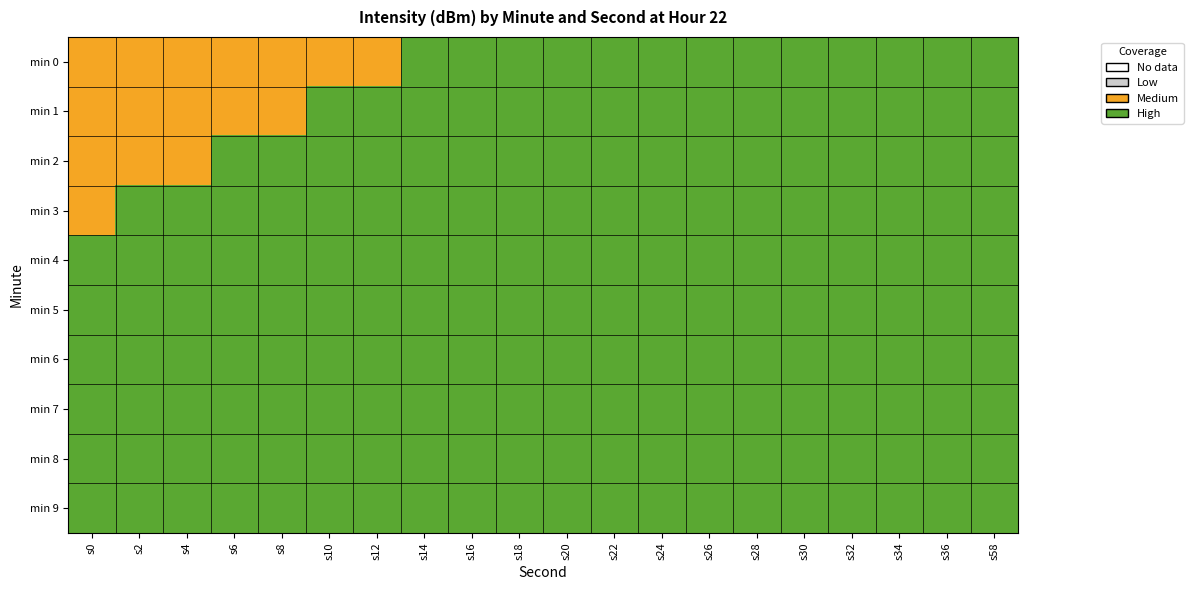

Rank the series by their maximum value, from highest to lowest.

min 9, min 8, min 7, min 6, min 5, min 4, min 3, min 2, min 1, min 0